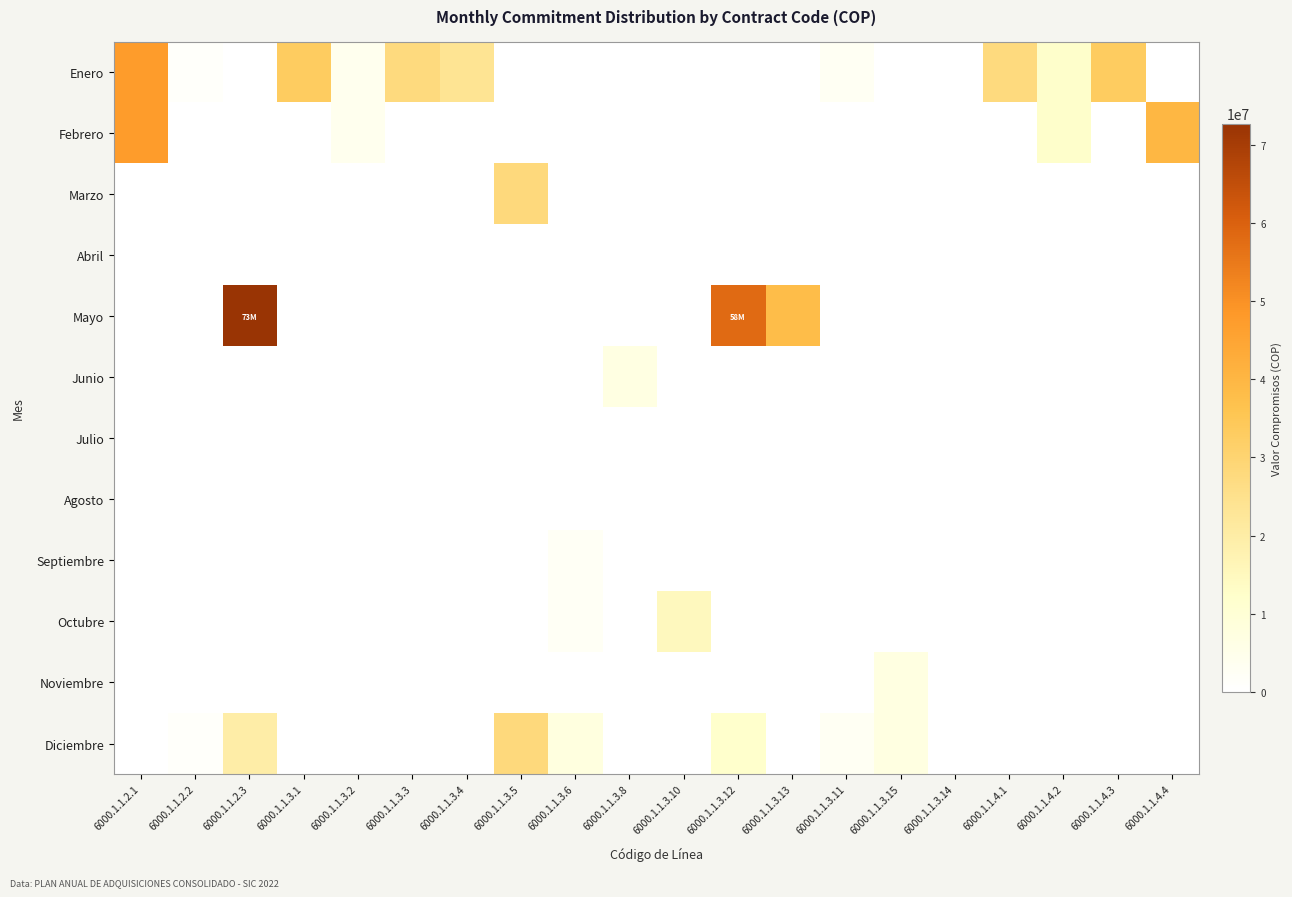

Between 6000.1.1.2.1 and 6000.1.1.3.1, which series saw the biggest shift?

Febrero